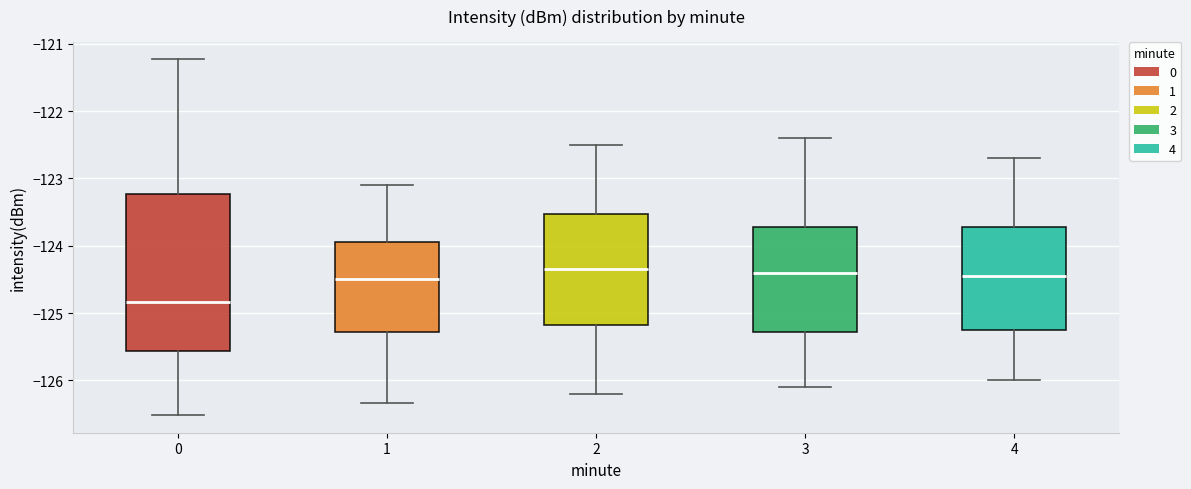

Reading left to right, transcribe this box plot: for each box, give where its median line is, the range the box spans, and where its two whiskers end, as read against the y-axis. The values are not printed on the chart, so give them approximately, as read against the axis.

0: median -124.8, box -125.6 to -123.2, whiskers -126.5 to -121.2
1: median -124.5, box -125.3 to -123.9, whiskers -126.3 to -123.1
2: median -124.3, box -125.2 to -123.5, whiskers -126.2 to -122.5
3: median -124.4, box -125.3 to -123.7, whiskers -126.1 to -122.4
4: median -124.4, box -125.2 to -123.7, whiskers -126.0 to -122.7